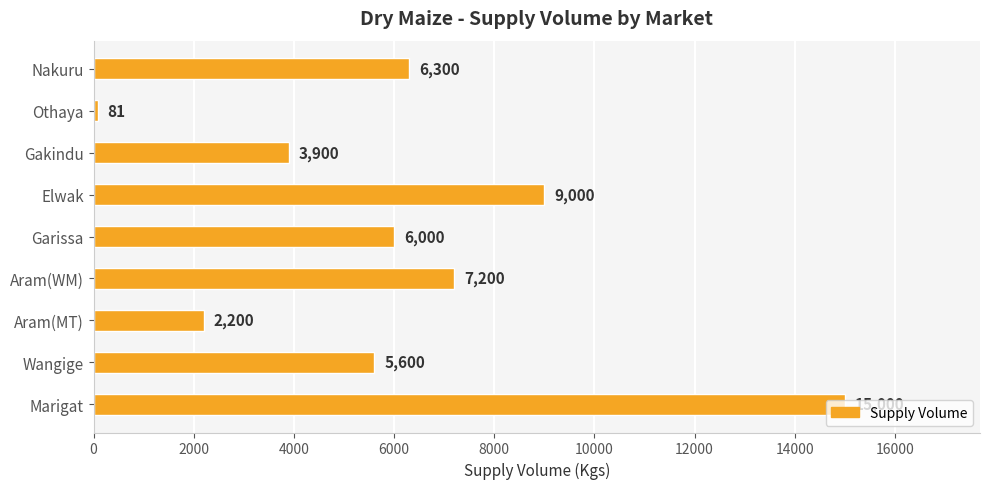

List the labels in order of value, largest first.

Marigat, Elwak, Aram(WM), Nakuru, Garissa, Wangige, Gakindu, Aram(MT), Othaya